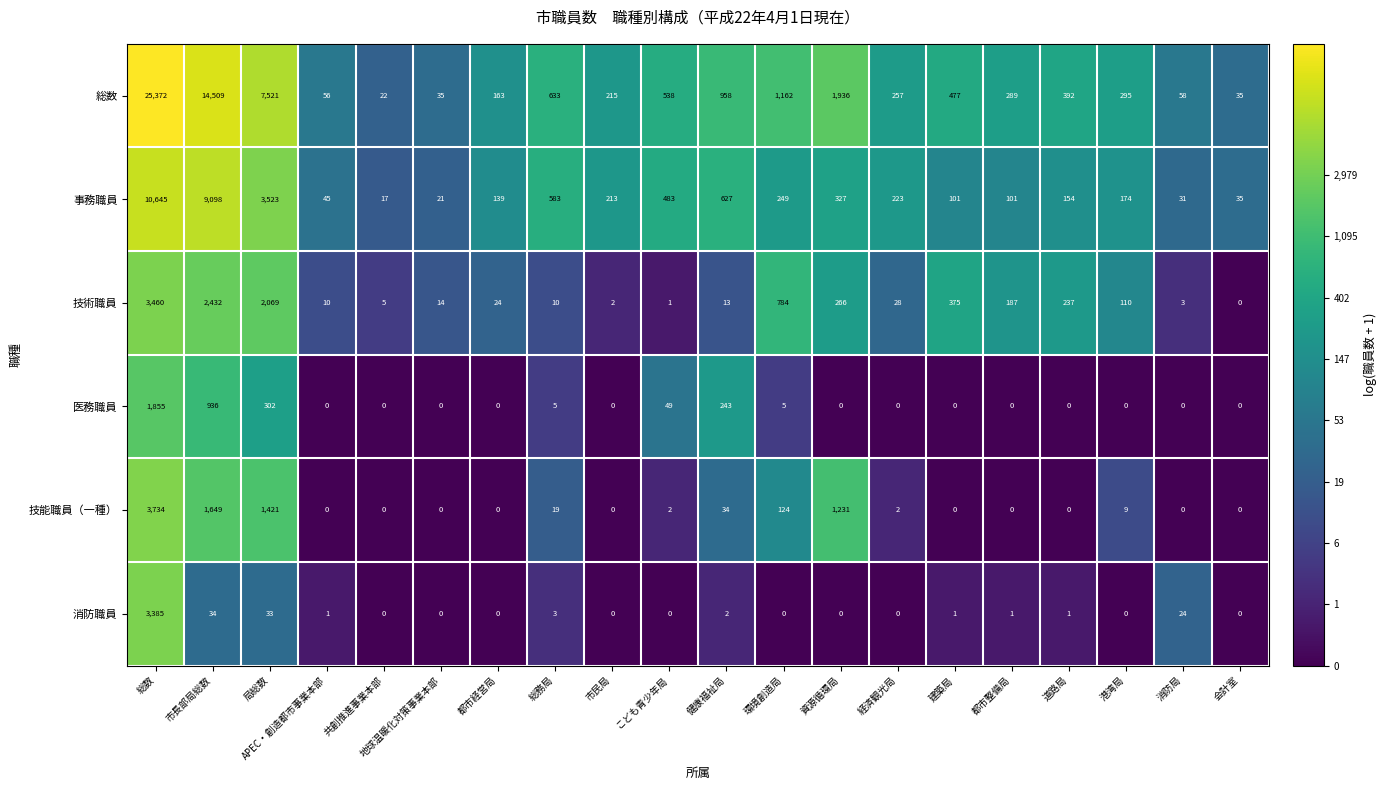

What is the greatest value displayed?

25372